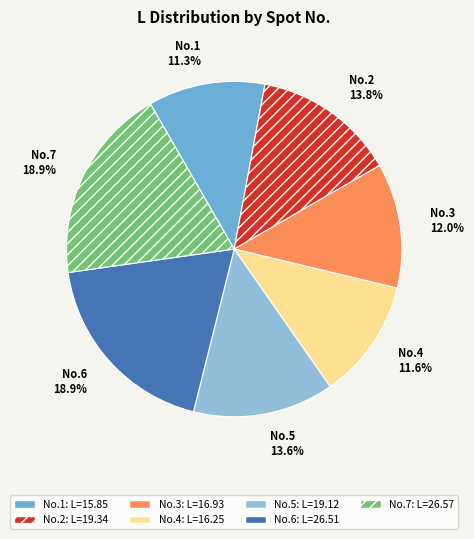

Which has a higher value, No.4 or No.2?

No.2